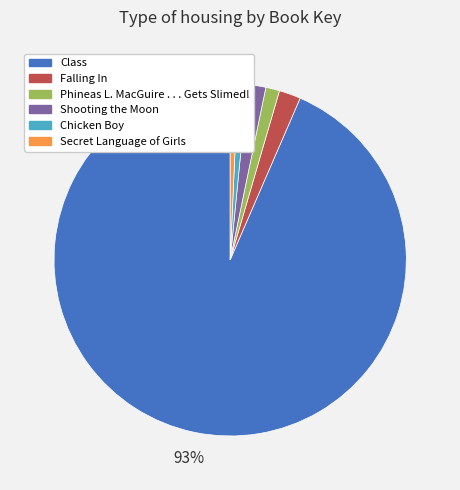

Count the number of slices in the pie.

6